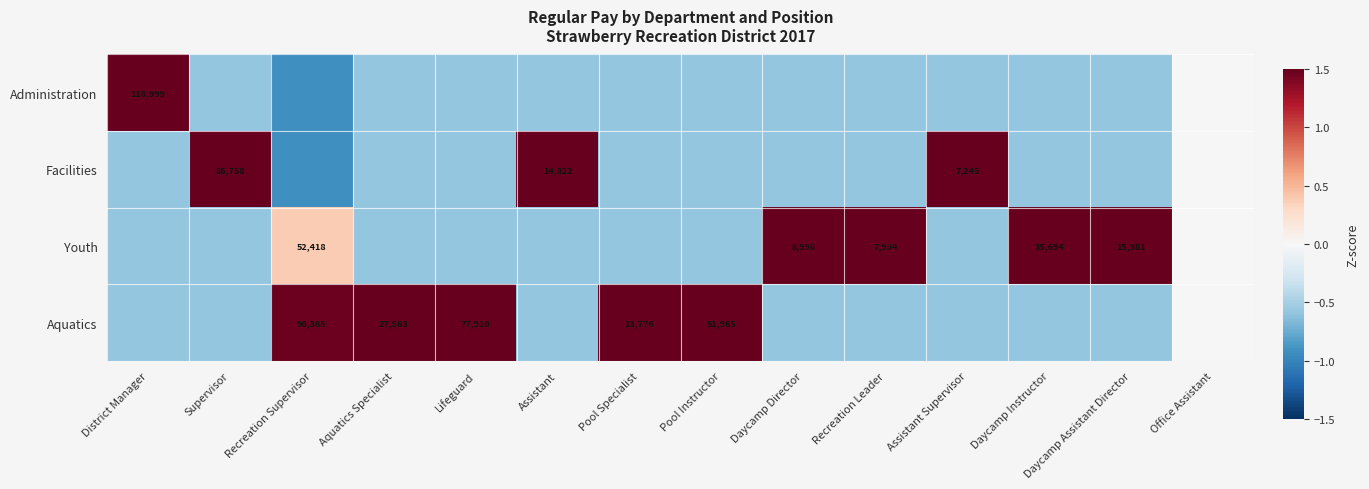

The Youth series shows 2.6 at Daycamp Director. True or false?

False